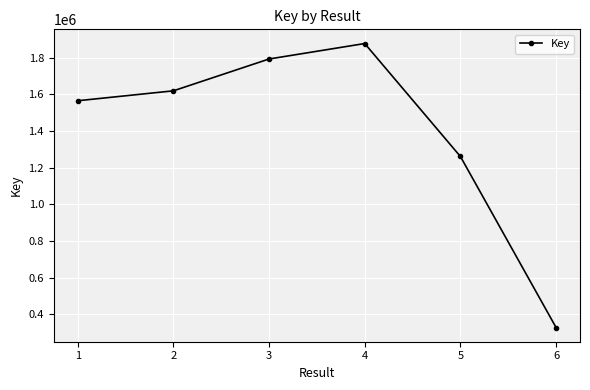

Which category has the highest value across all series?

4